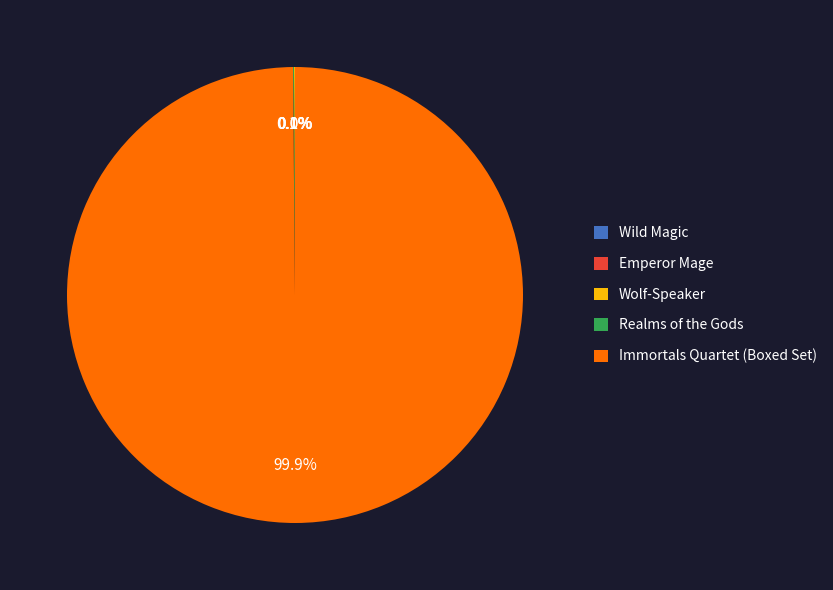

Which slice represents more than half of the pie?

Immortals Quartet (Boxed Set)